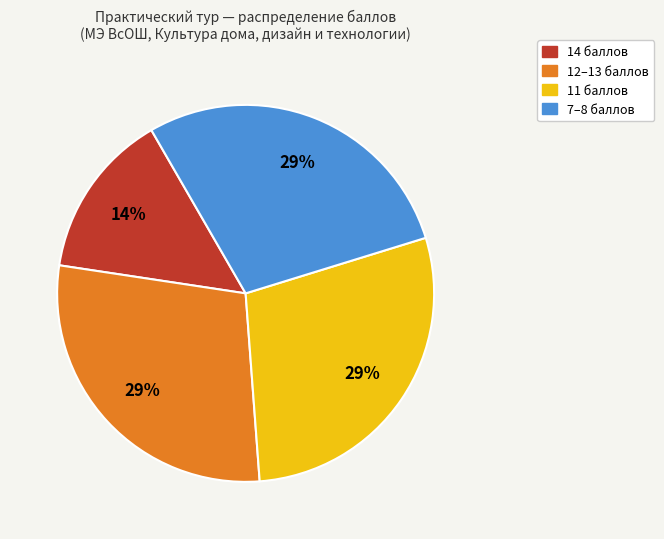

To the nearest percent, what is the average slice percentage?

25%